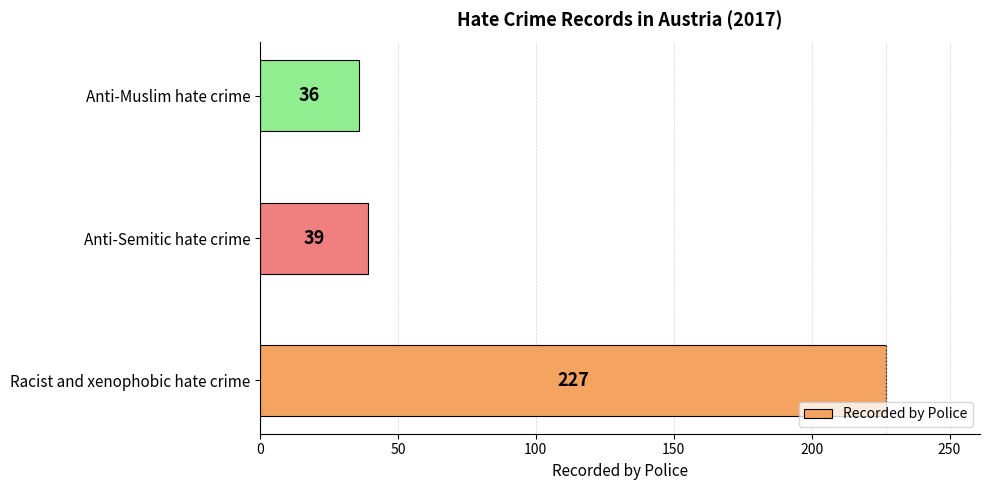

What is the minimum value shown in the chart?

36